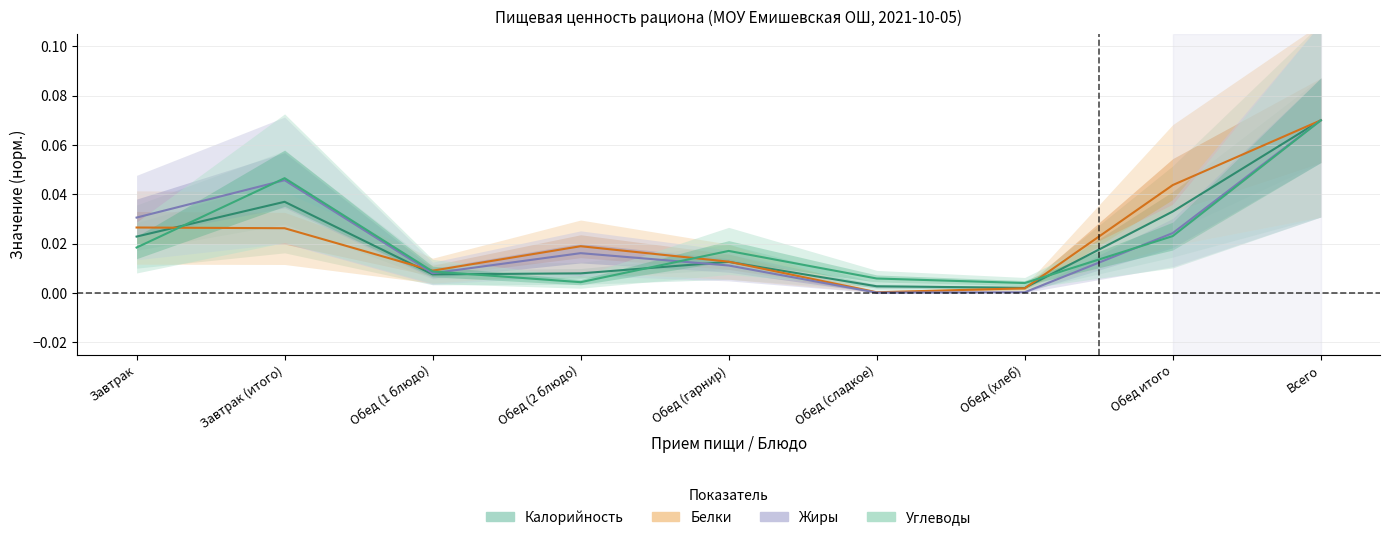

Where is the first local minimum for Жиры?

Обед (1 блюдо)